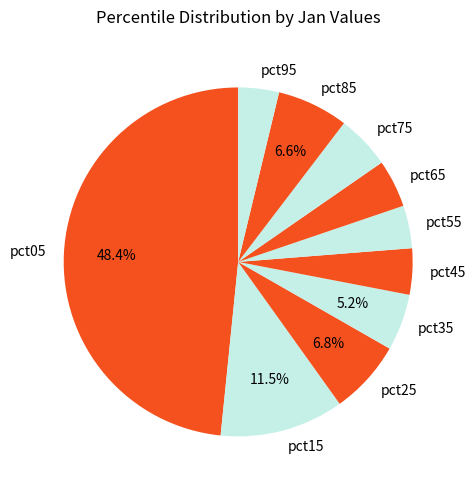

Which has a higher value, pct75 or pct25?

pct25